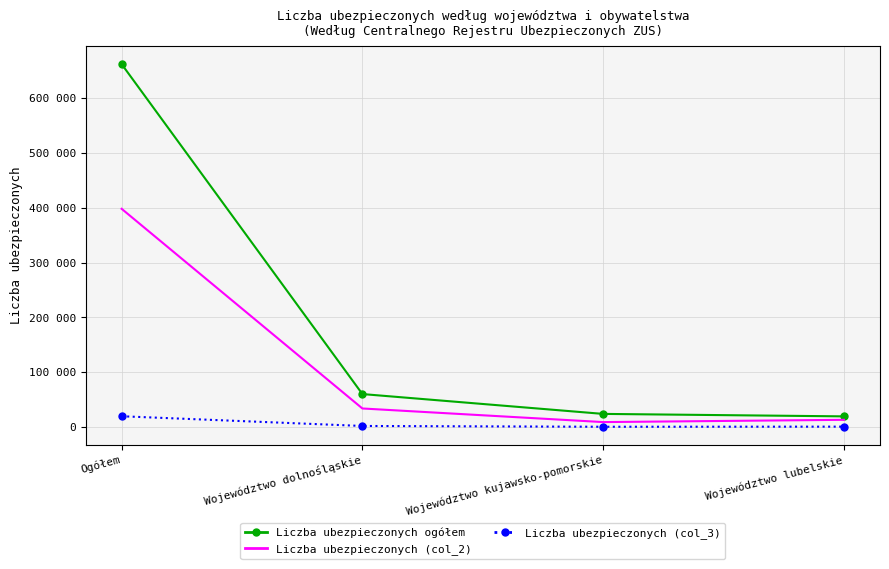

What are all the series names shown in the legend?

Liczba ubezpieczonych ogółem, Liczba ubezpieczonych (col_2), Liczba ubezpieczonych (col_3)